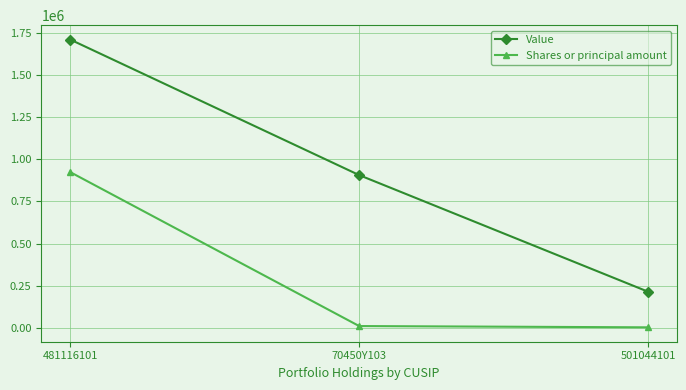

What is the spread (max minus min) of values at 481116101?

784944